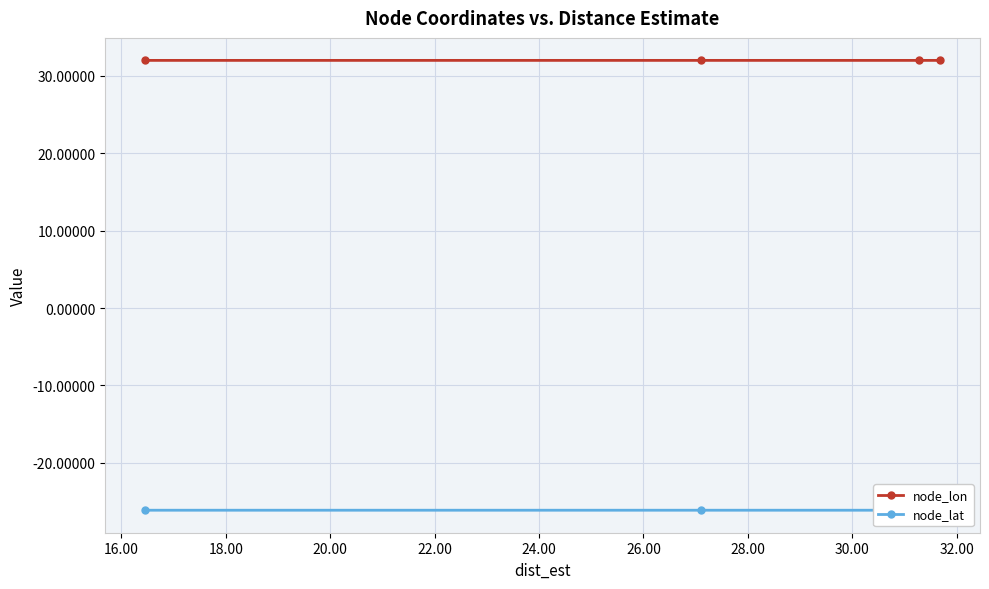

What is the minimum value for node_lat?

-26.1